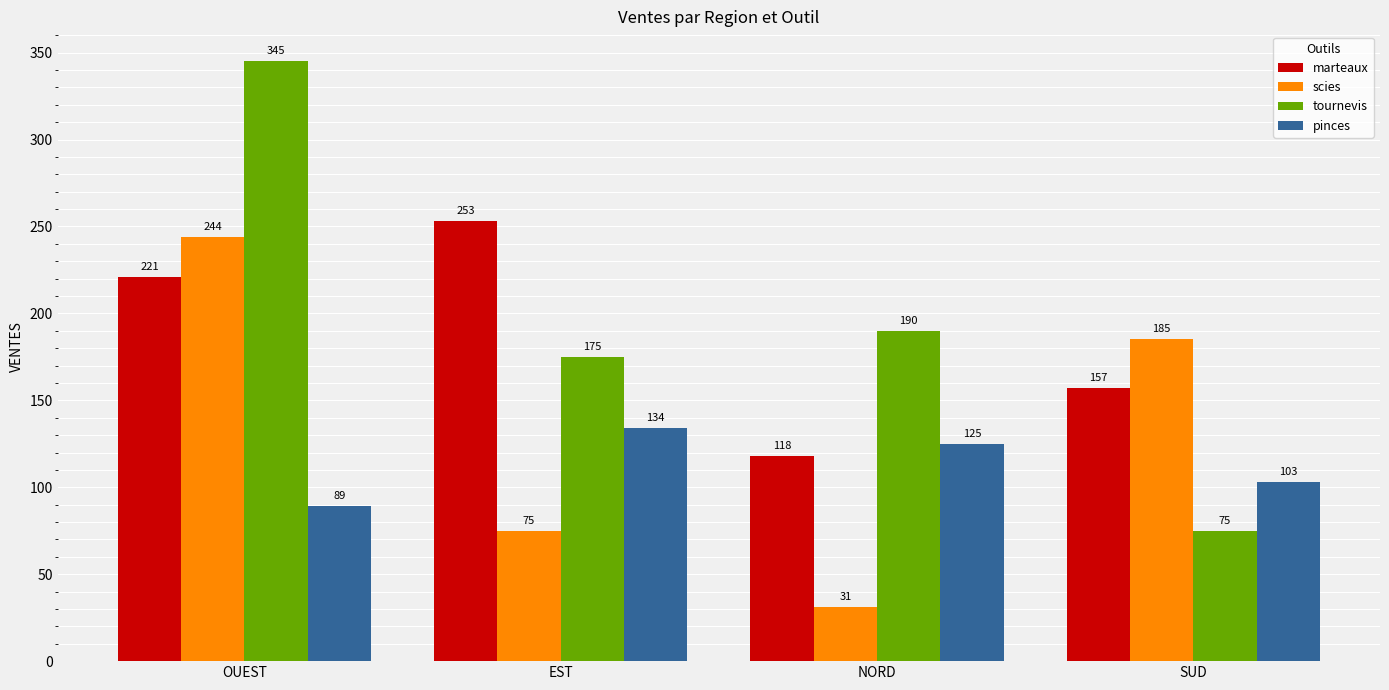

Which label corresponds to the largest value in the chart?

OUEST